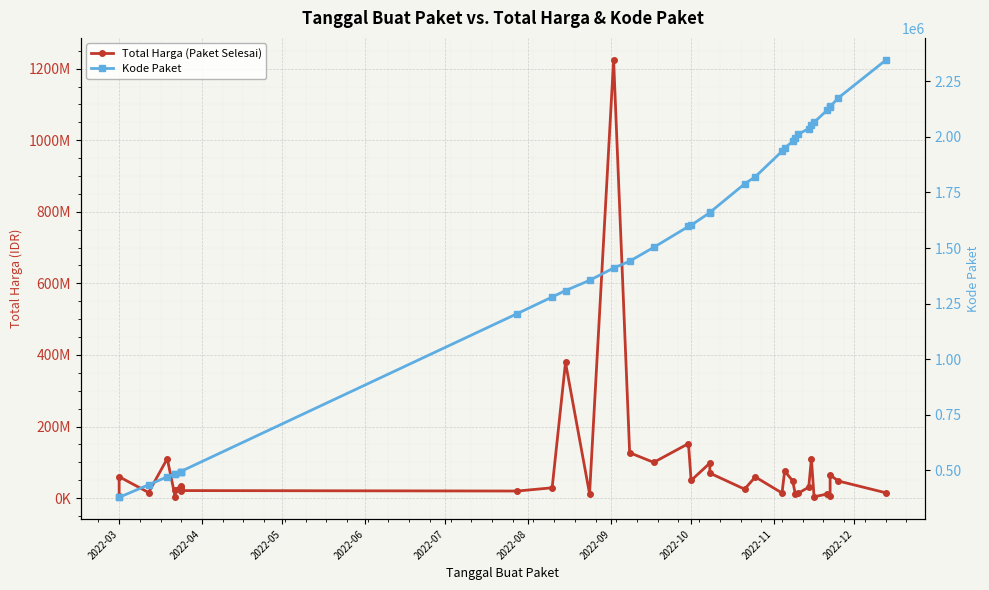

What is the sum of all Kode Paket values?

50681778